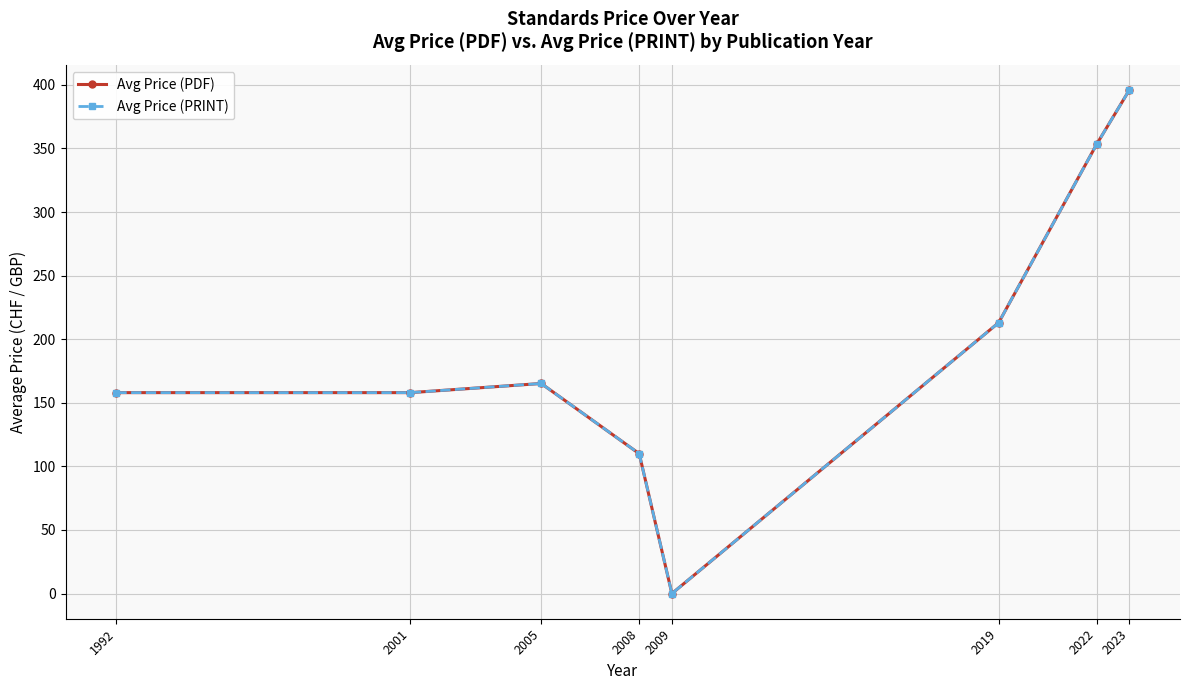

What is the value of the Avg Price (PRINT) point at the 1st from the left?

158.0